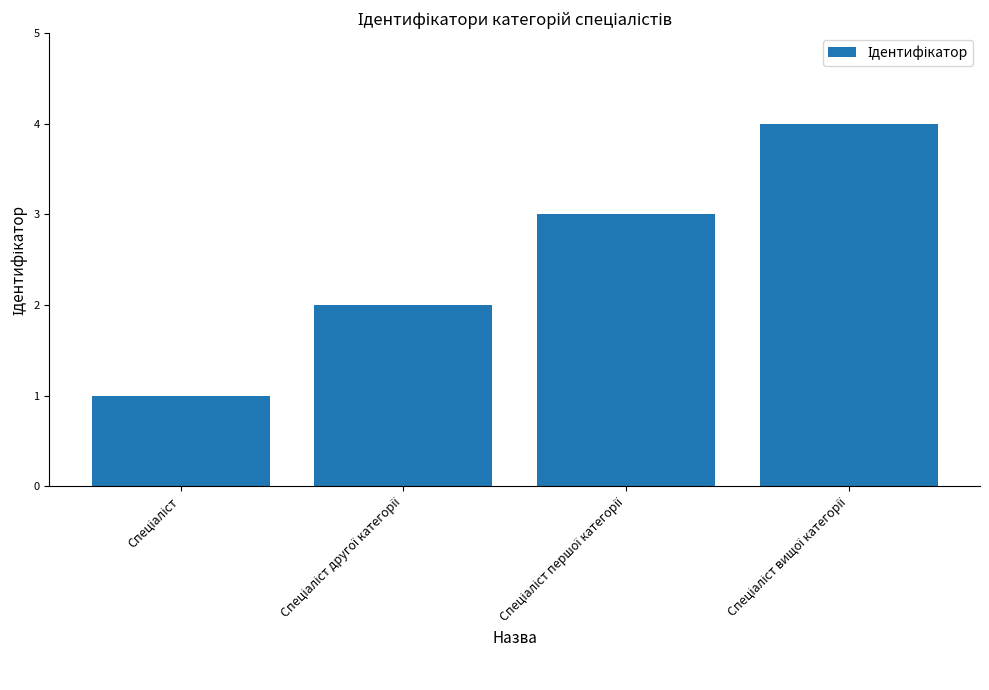

What is the sum of all values?

10